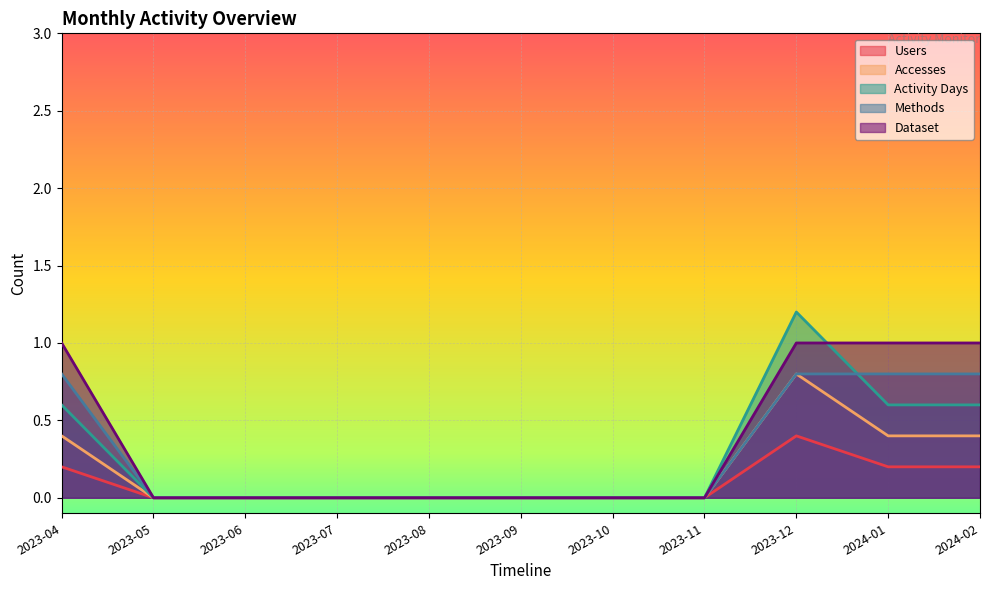

How many values in Accesses are above zero?

4